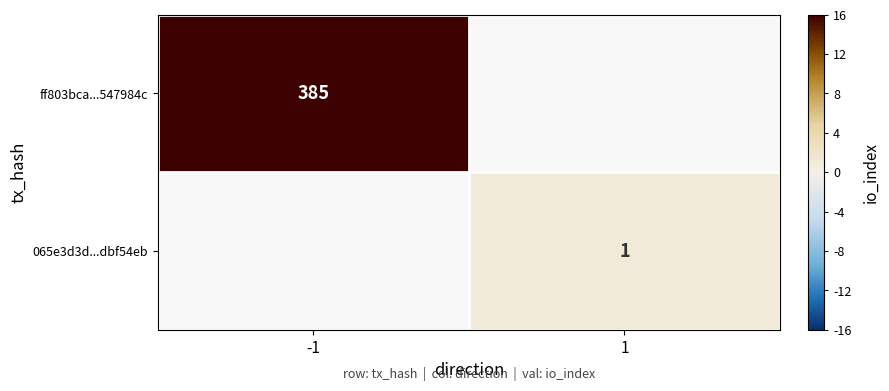

Is the value of 065e3d3d...dbf54eb at 1 greater than the value of ff803bca...547984c at -1?

No